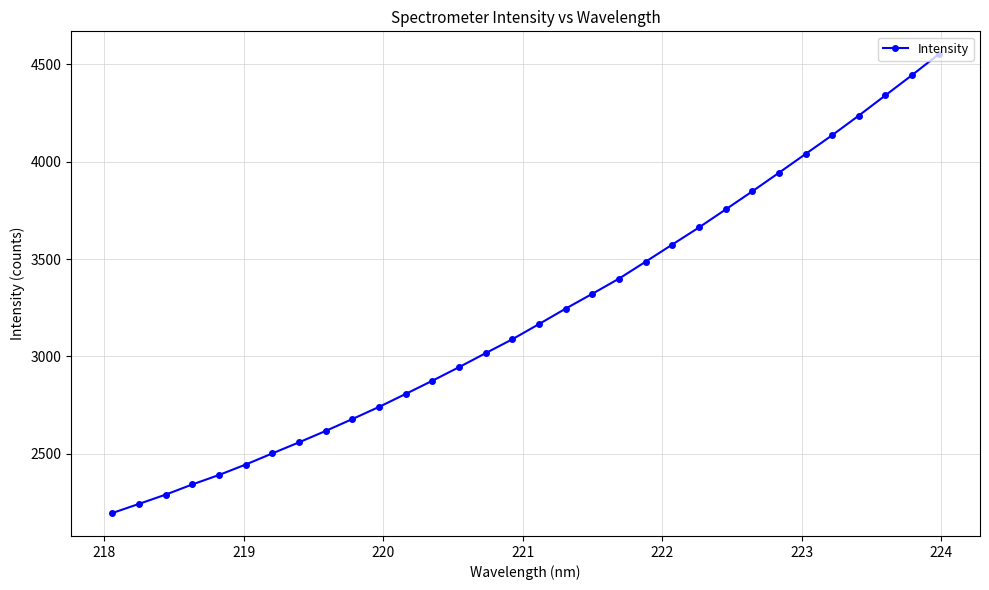

What is the average value?

3215.5